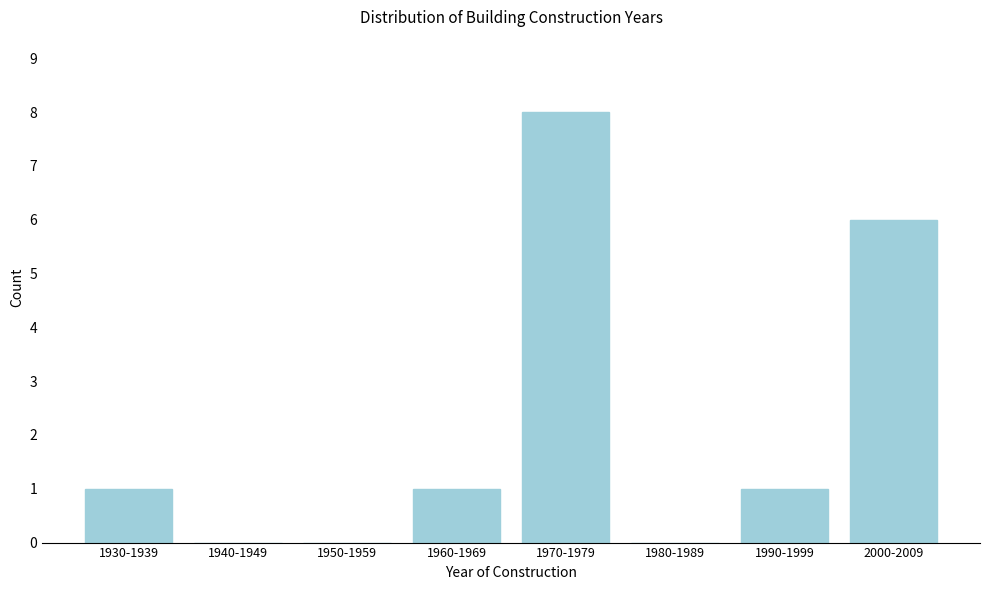

Reading left to right, list all the values displayed in this chart.

1930-1939=1	1940-1949=0	1950-1959=0	1960-1969=1	1970-1979=8	1980-1989=0	1990-1999=1	2000-2009=6